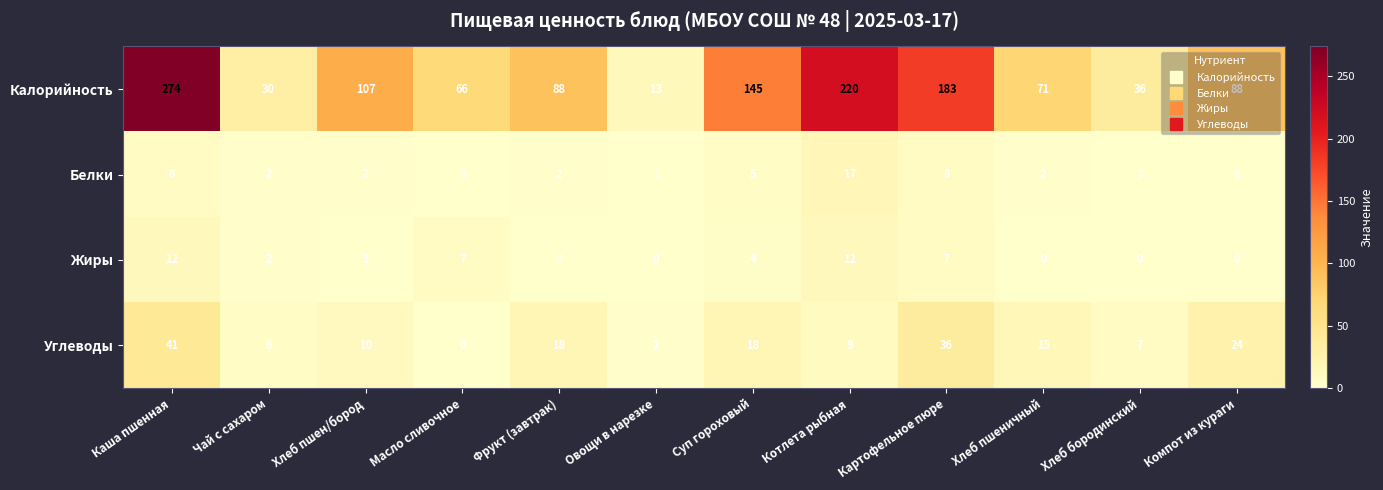

What is the spread (max minus min) of values at Масло сливочное?

66